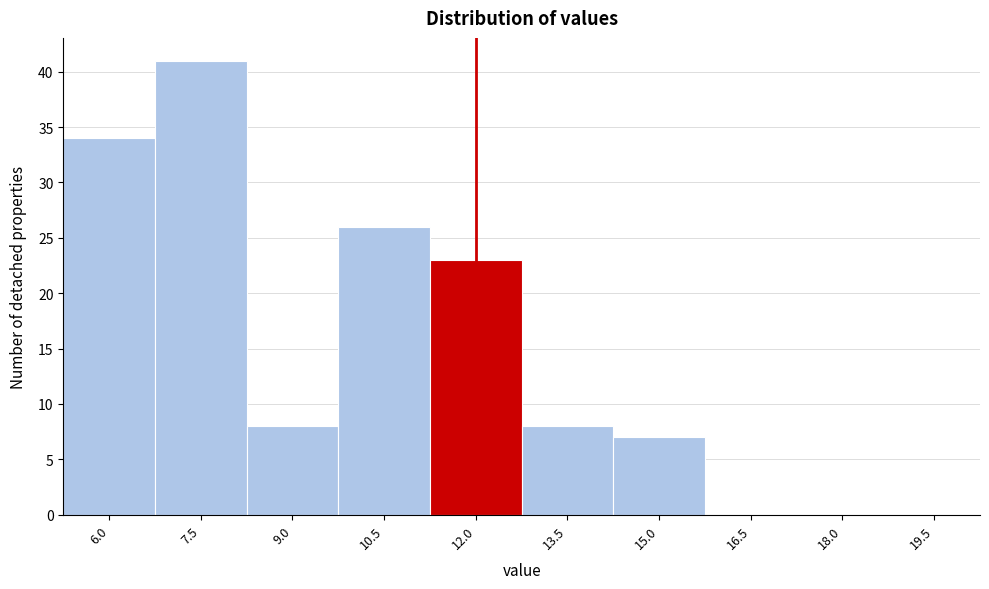

Reading left to right, extract all data points from this chart.

6.0=34	7.5=41	9.0=8	10.5=26	12.0=23	13.5=8	15.0=7	16.5=0	18.0=0	19.5=0